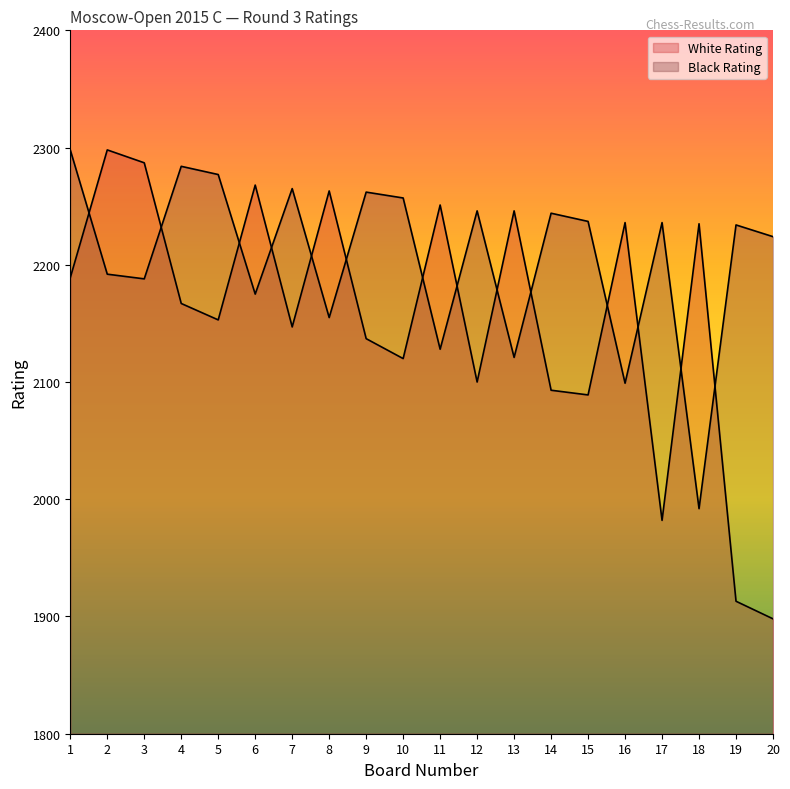

At which label does Black Rating reach its peak?

1